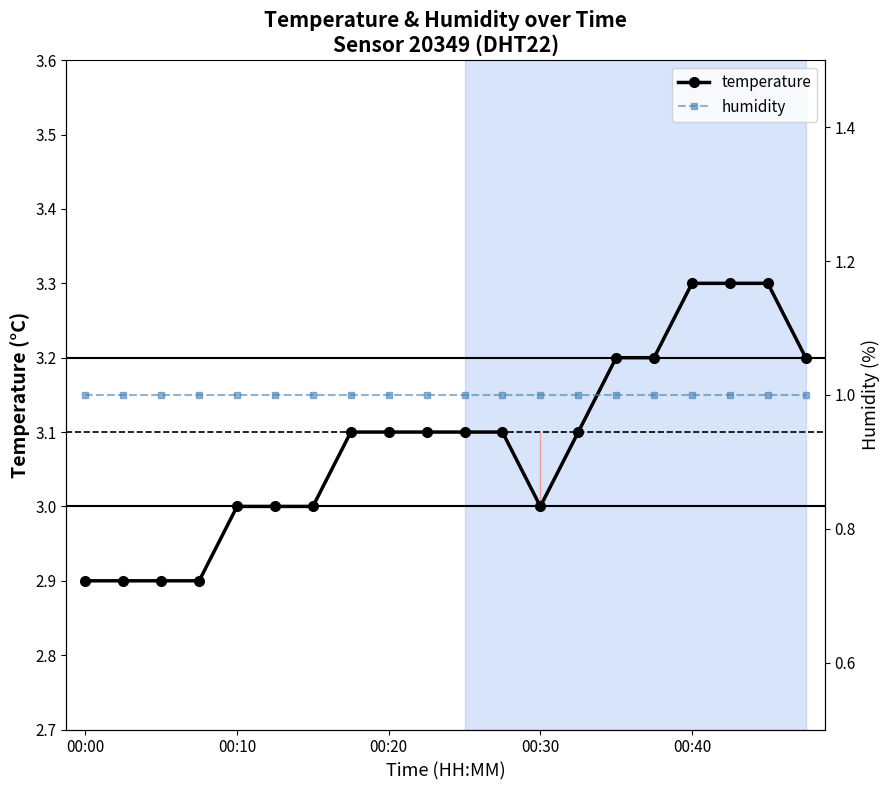

List the series in order of their peak value, lowest first.

humidity, temperature